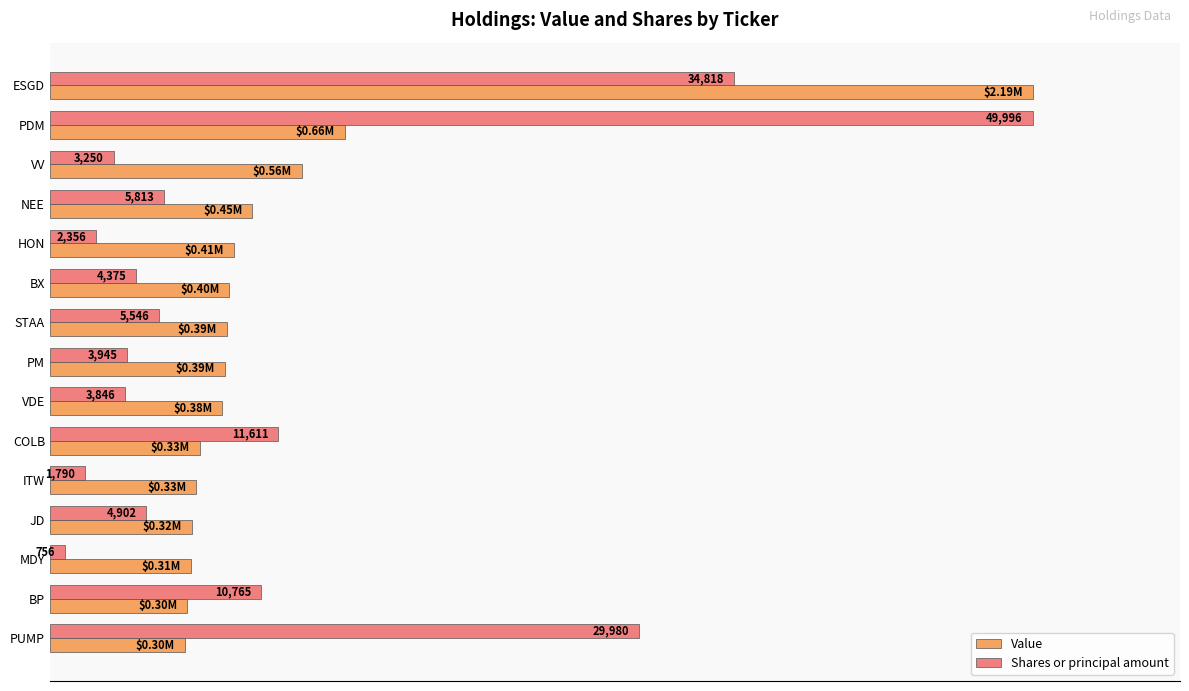

What are all the series names shown in the legend?

Value, Shares or principal amount